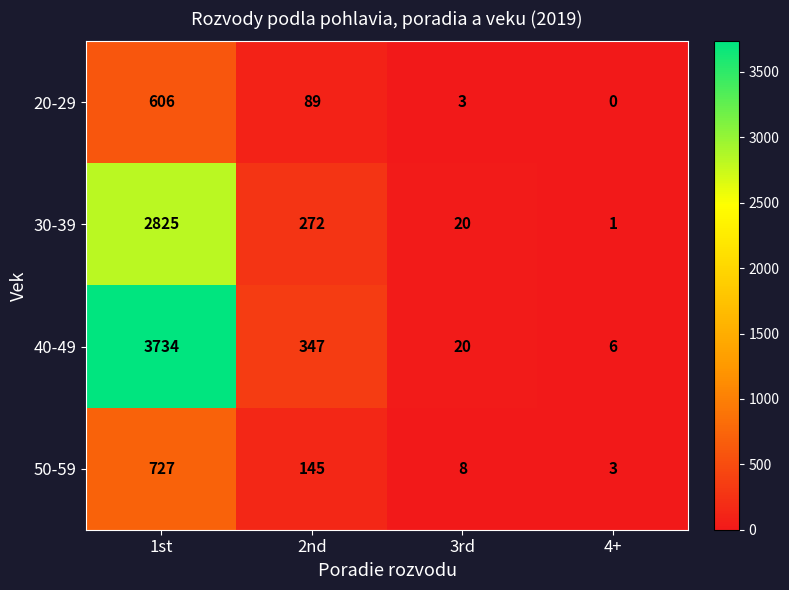

Which series has the largest total across all categories?

40-49